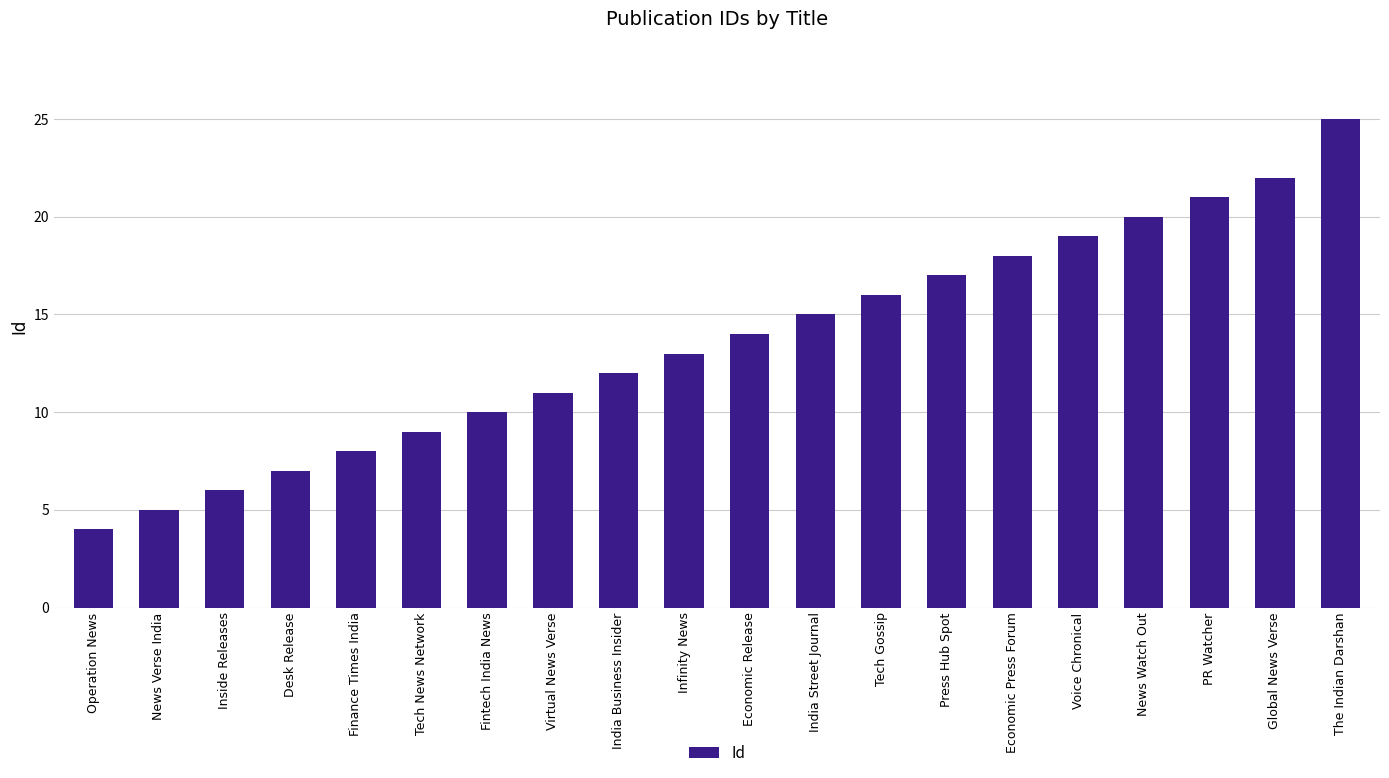

Reading left to right, transcribe all the data shown in this chart.

4	5	6	7	8	9	10	11	12	13	14	15	16	17	18	19	20	21	22	25